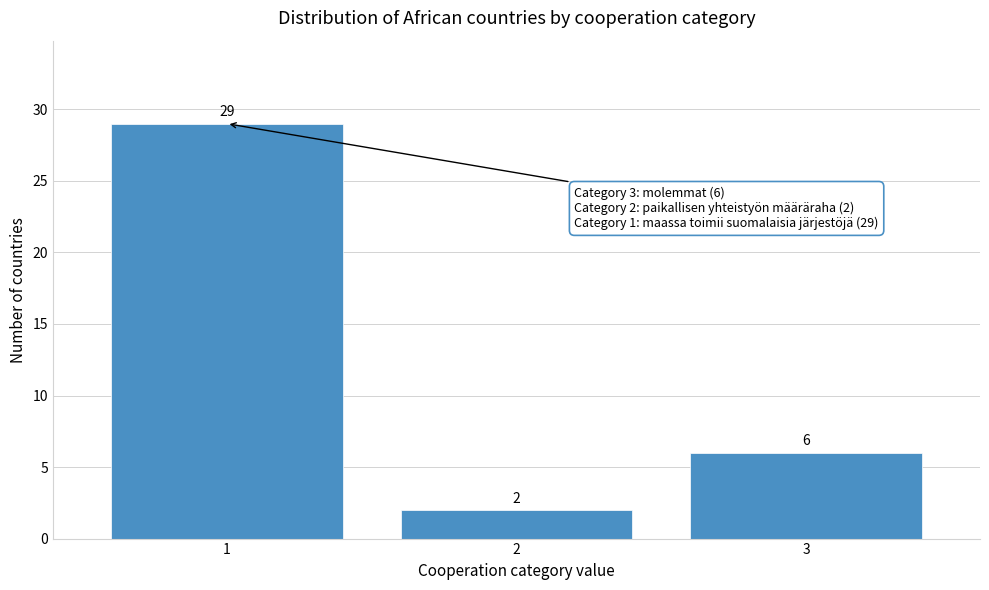

Reading left to right, extract all data points from this chart.

1=29	2=2	3=6